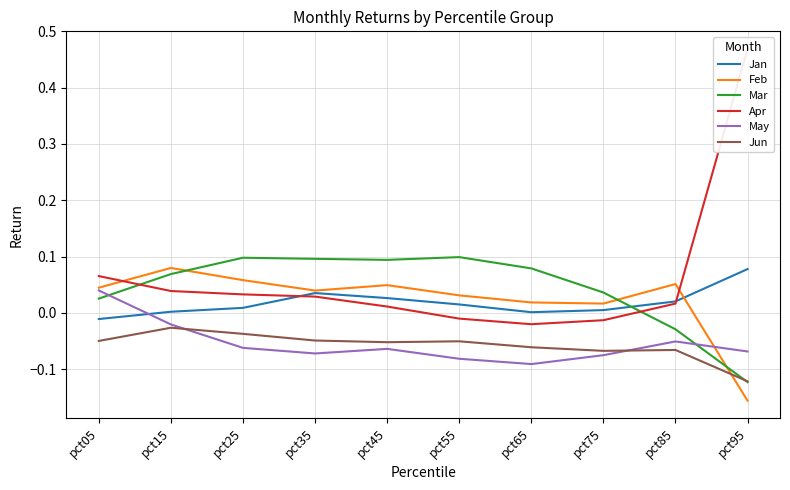

Between pct15 and pct75, which is larger?

pct75